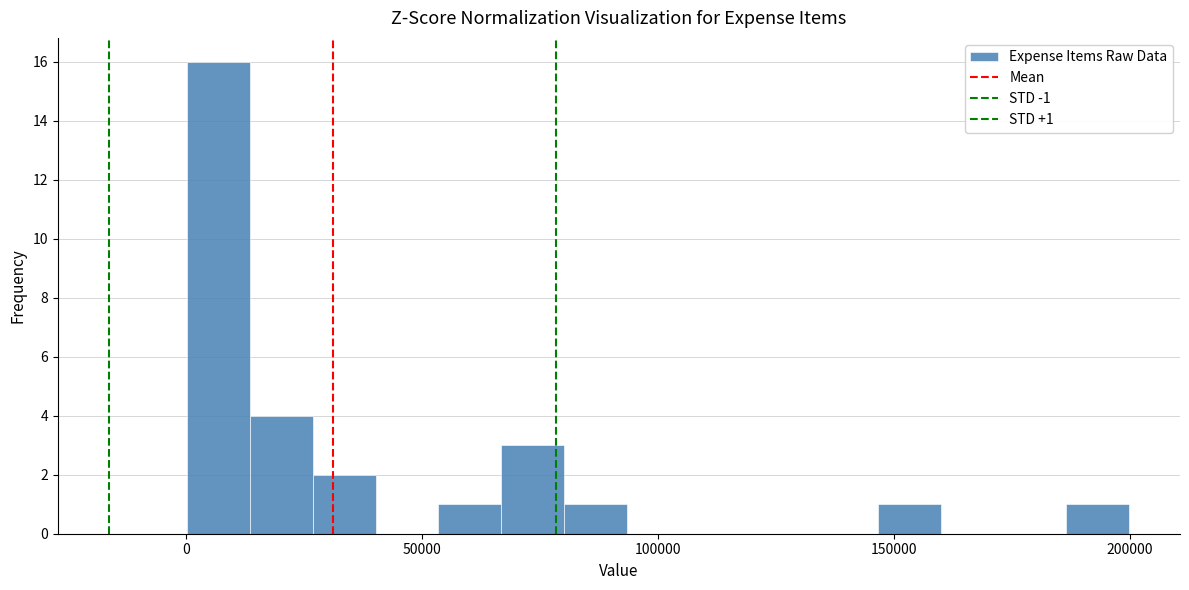

Around what value on the x-axis is the tallest bar? Give the approximate position of its centre, as read against the axis.

5000